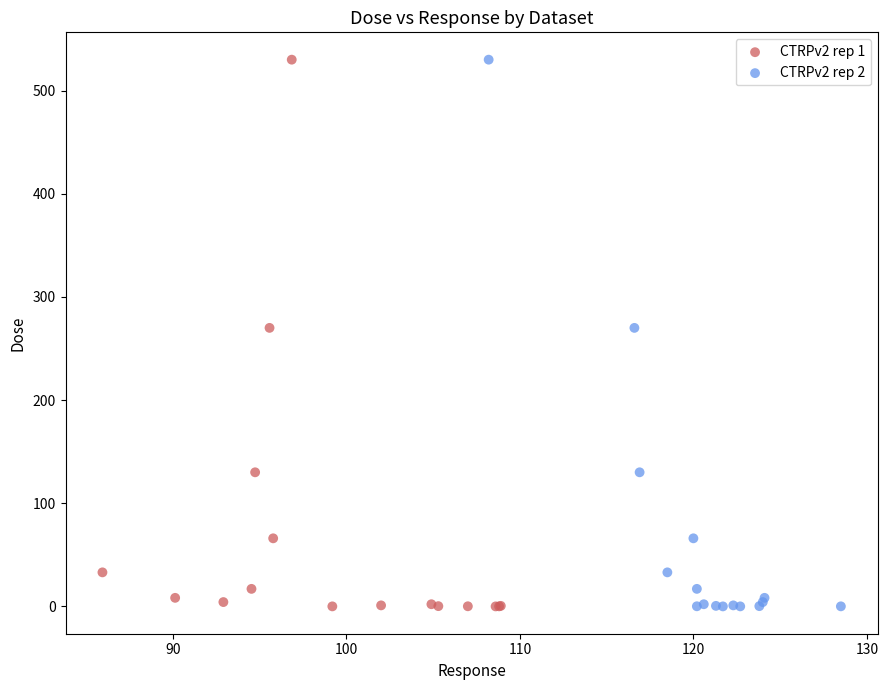

What are all the series names shown in the legend?

CTRPv2 rep 1, CTRPv2 rep 2